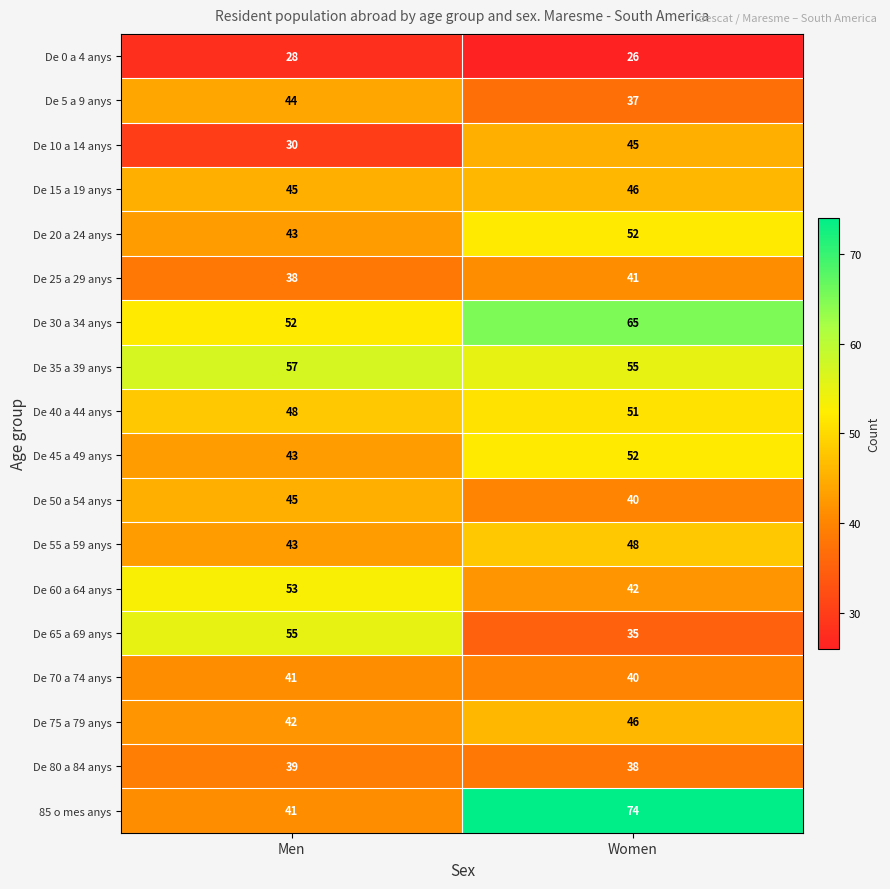

Which series has the largest range (max minus min)?

85 o mes anys